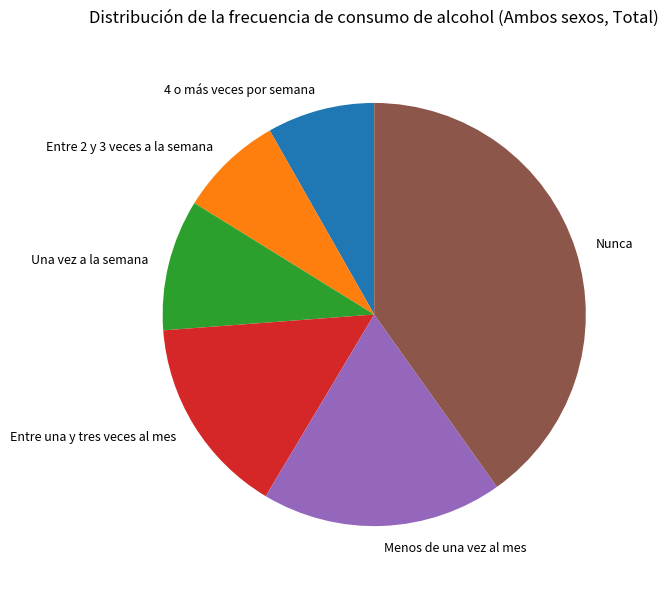

The Una vez a la semana slice represents 10% of the pie. True or false?

True